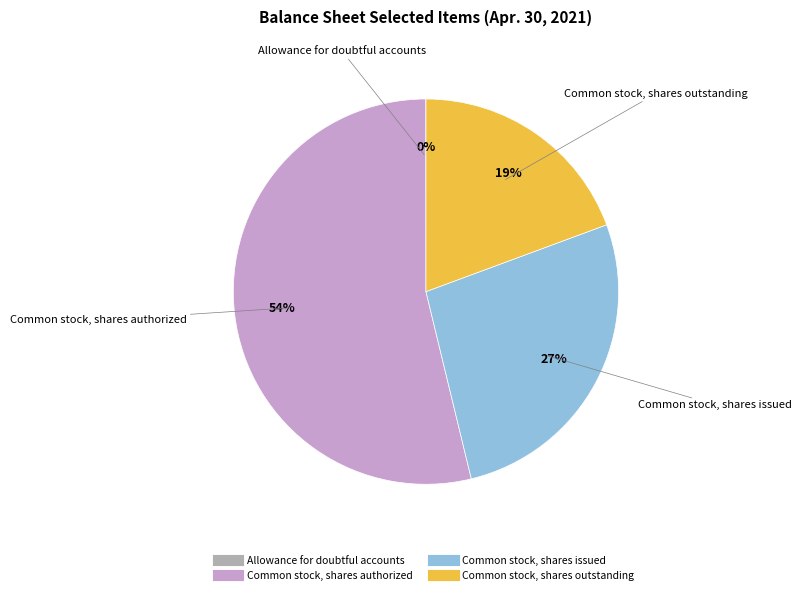

Is the sum of Common stock, shares issued and Common stock, shares authorized greater than half?

Yes